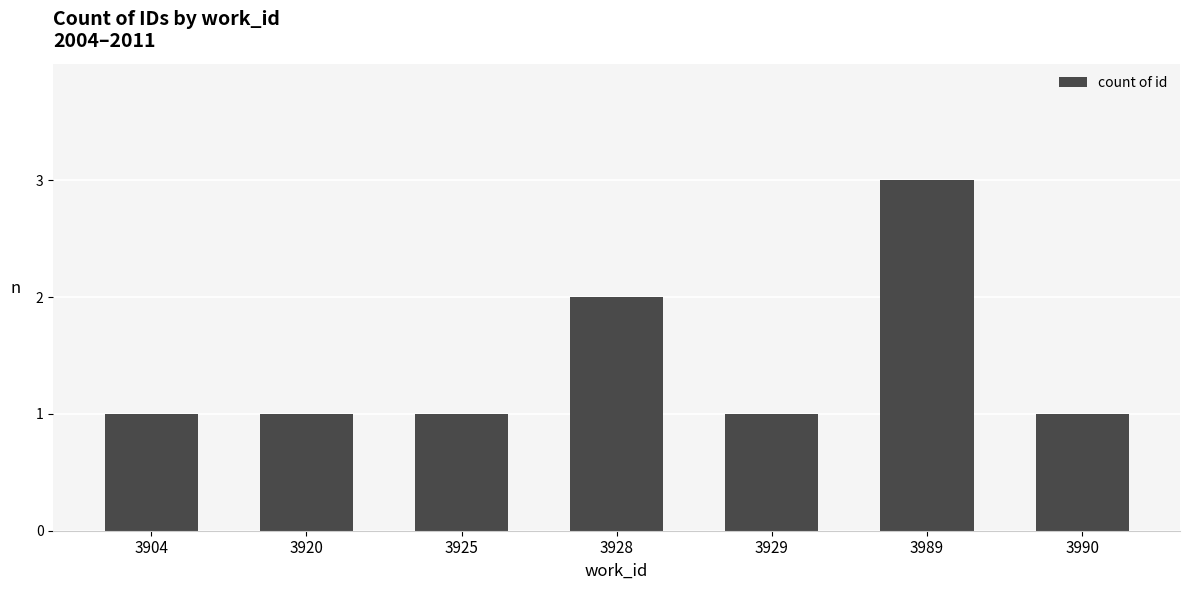

How many bars are there in total?

7